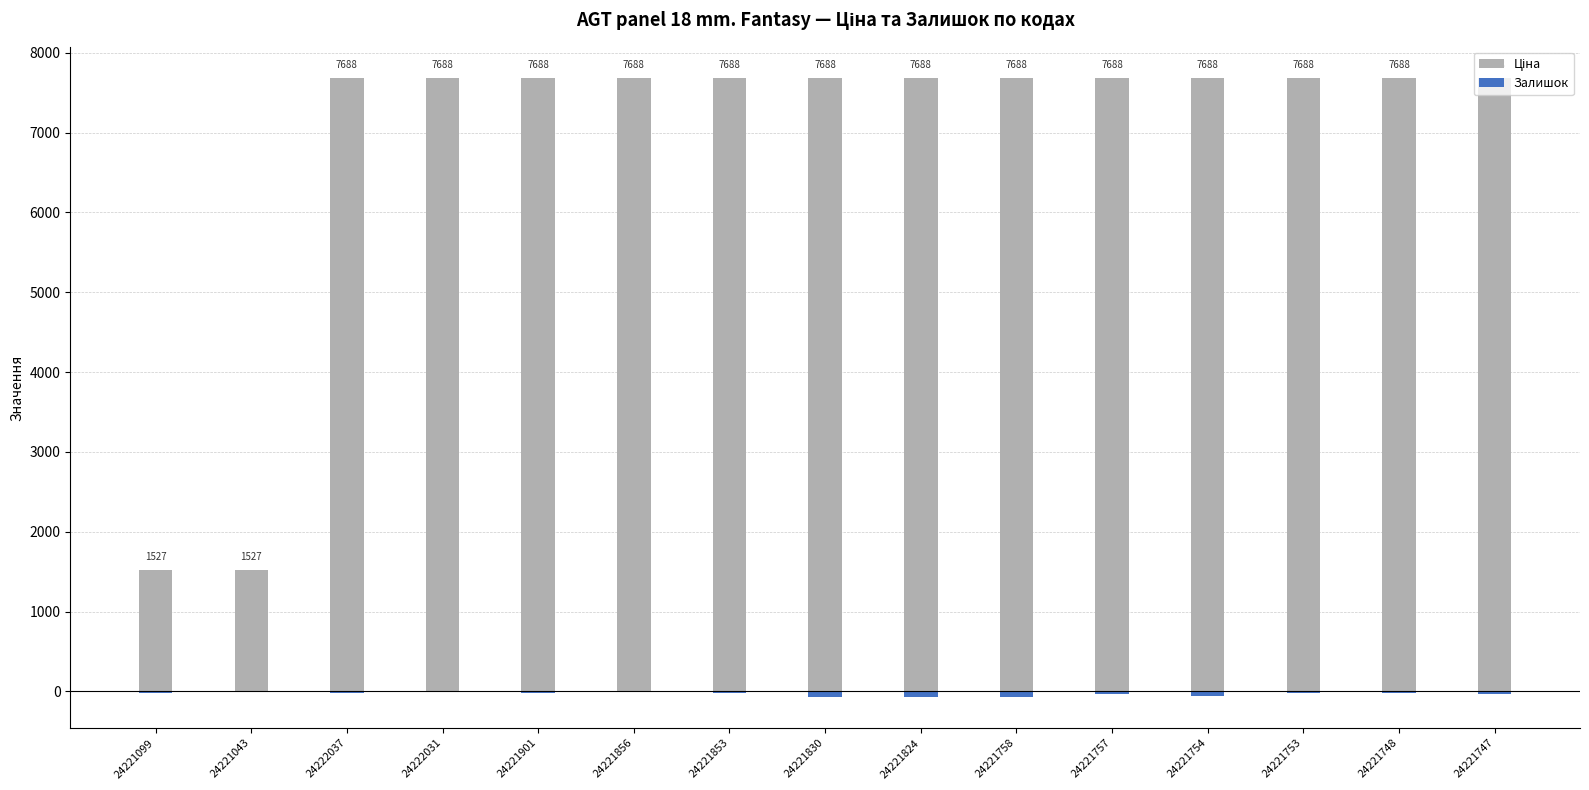

At how many categories does at least one series exceed 2966?

13